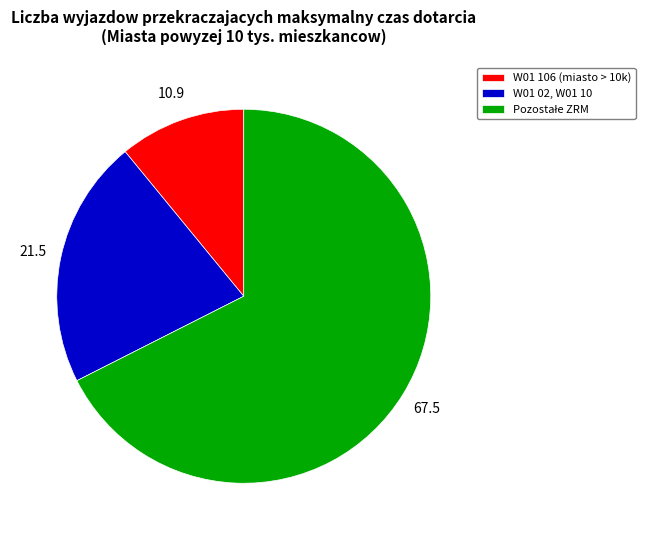

Which slice is the smallest?

W01 106 (miasto > 10k)